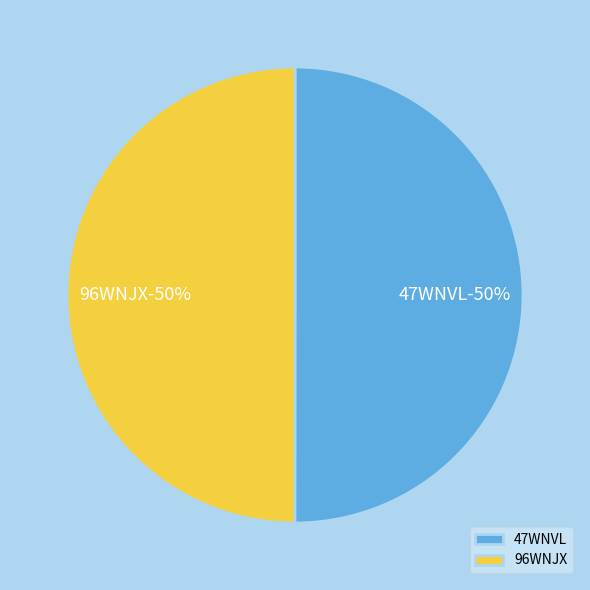

Rank the categories by value from lowest to highest.

96WNJX, 47WNVL